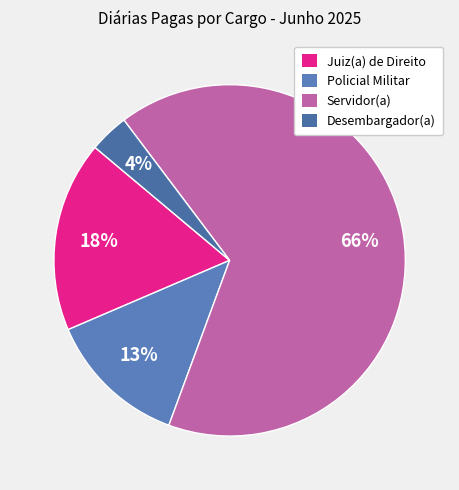

What is the smallest slice in the pie chart?

Desembargador(a)